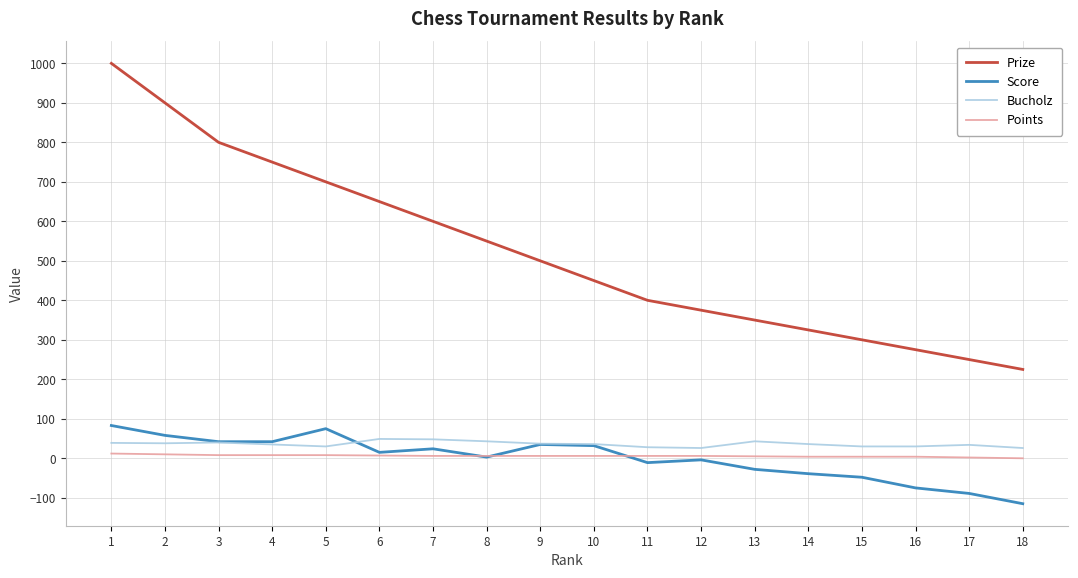

How many categories are shown in the chart?

18